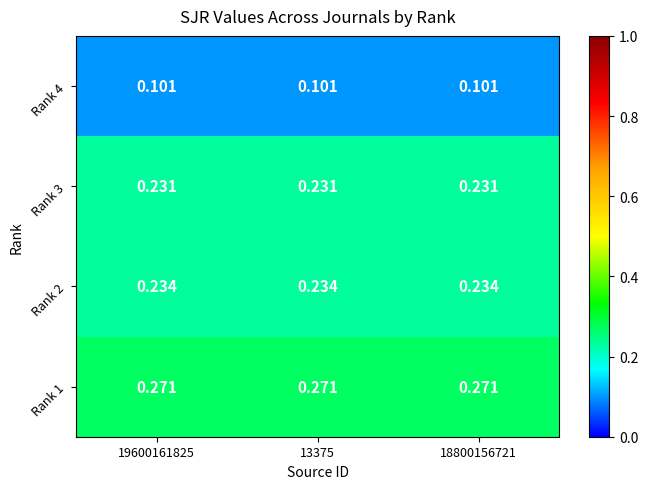

How many categories are shown in the chart?

3